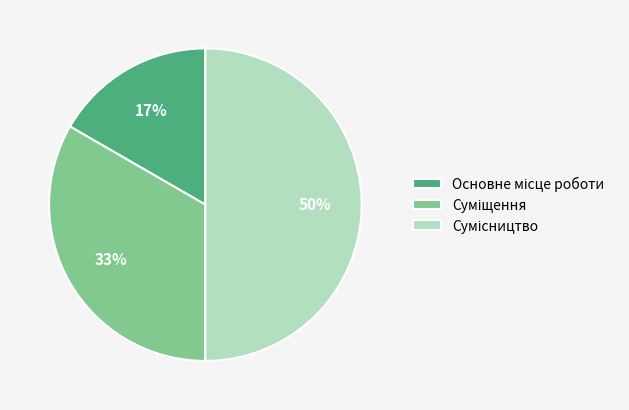

To the nearest percent, what is the average slice percentage?

33%